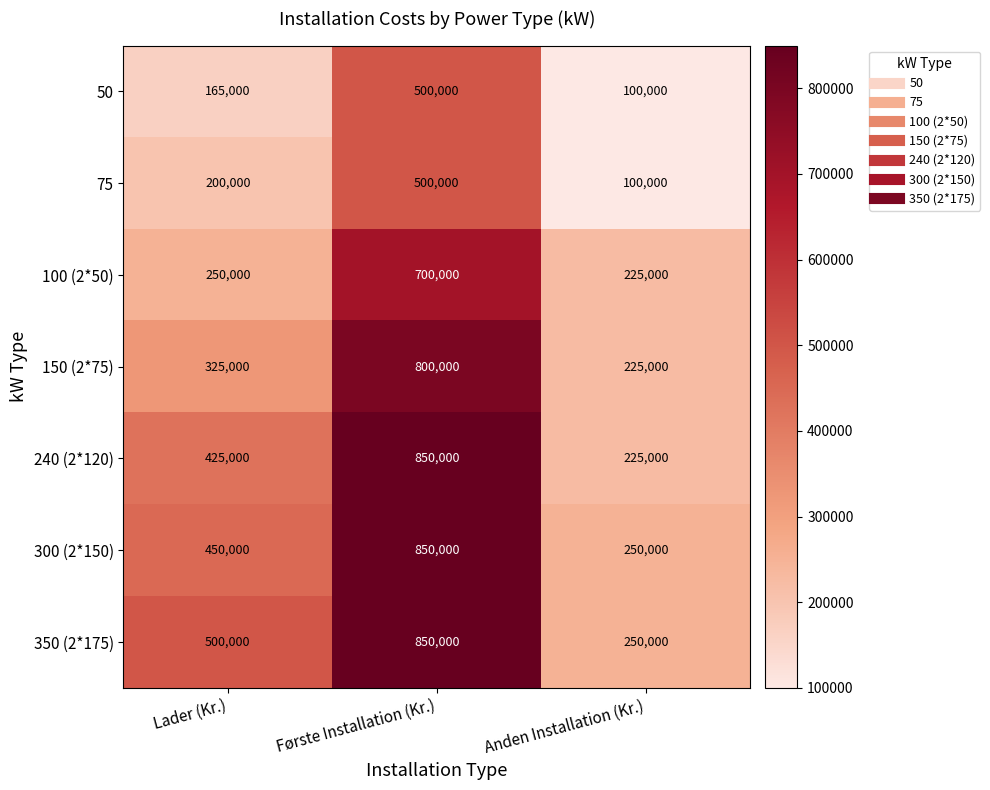

True or false: 240 (2*120) has a value of 1390703 at Første Installation (Kr.).

False